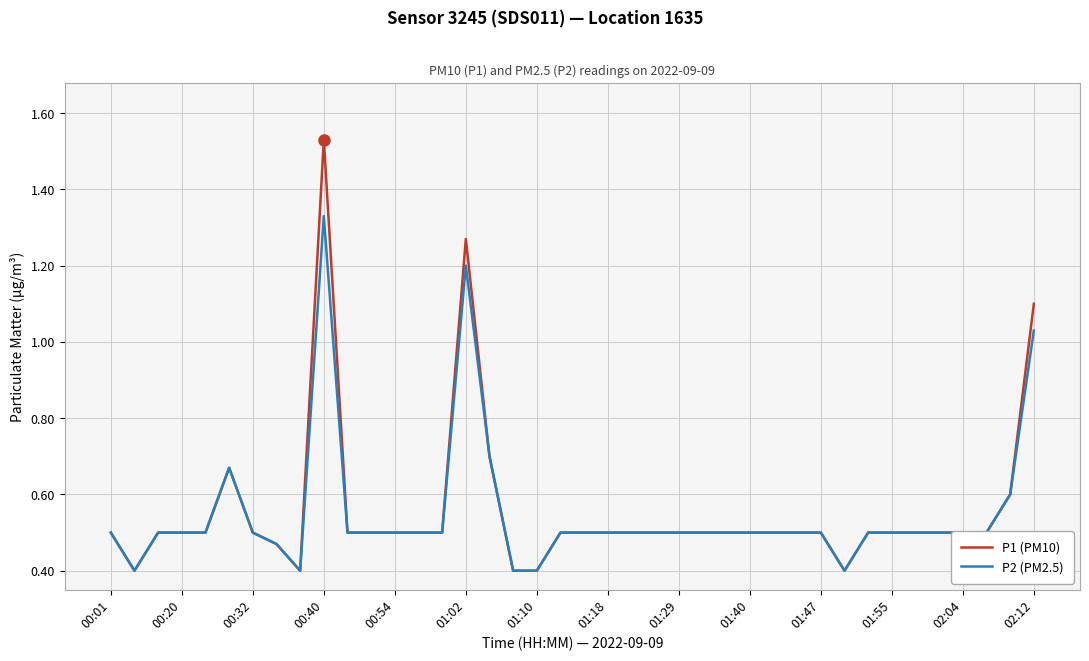

What is the minimum value shown in the chart?

0.4